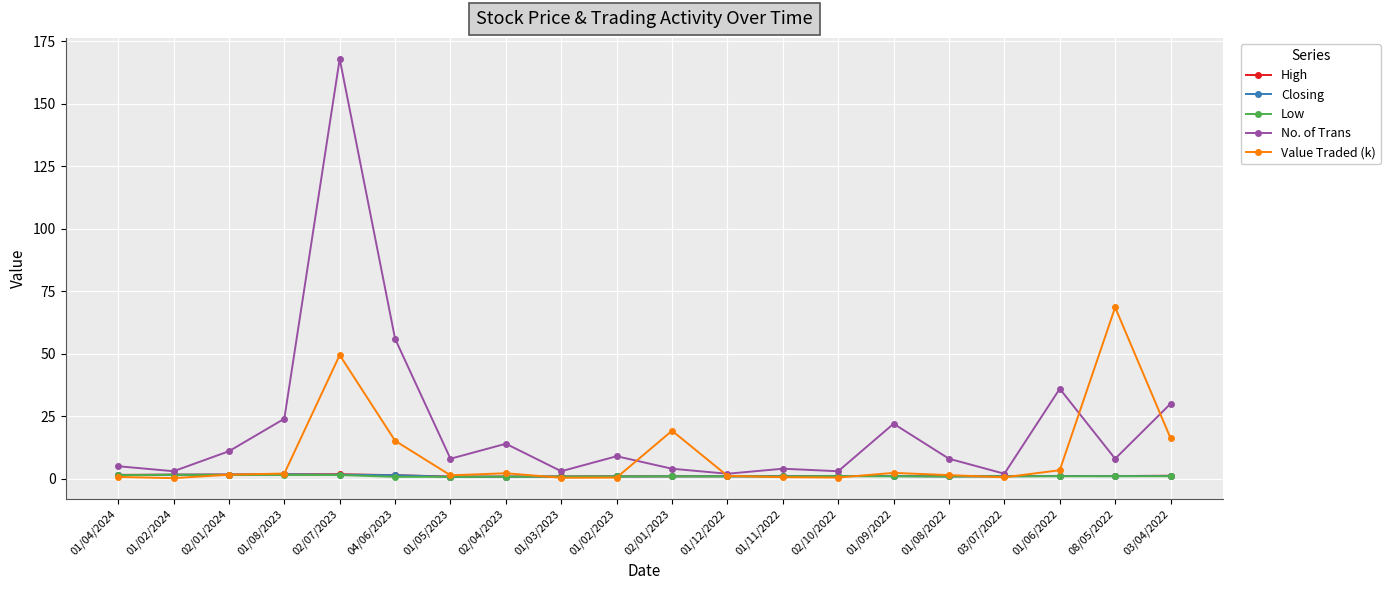

Read the High value at 03/07/2022.

1.0